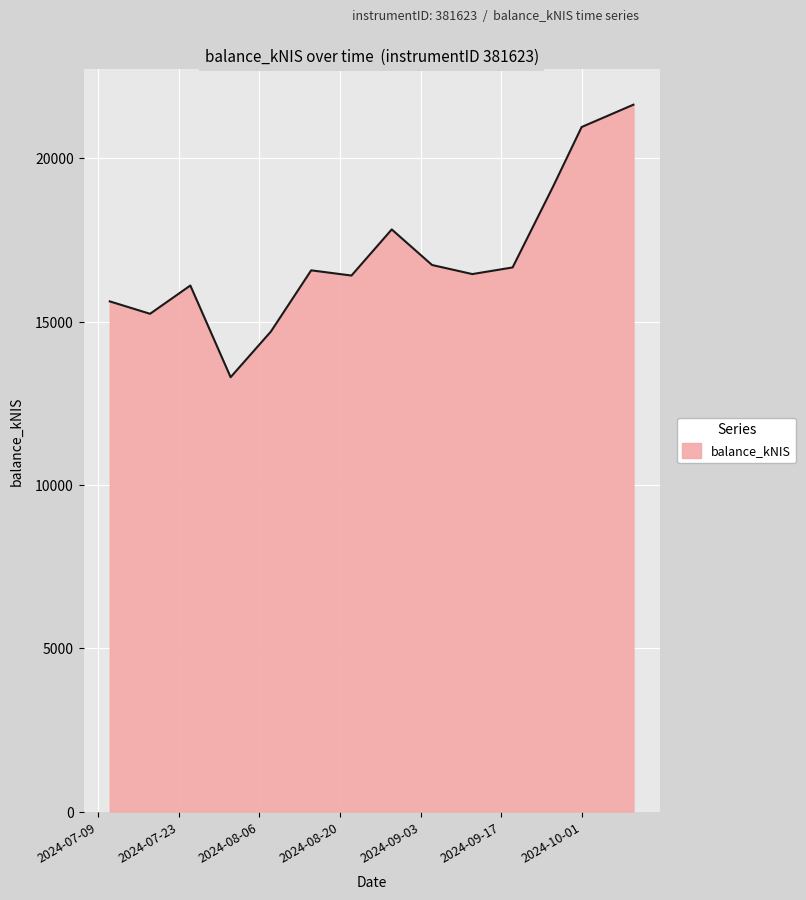

What is the minimum value shown in the chart?

13301.5